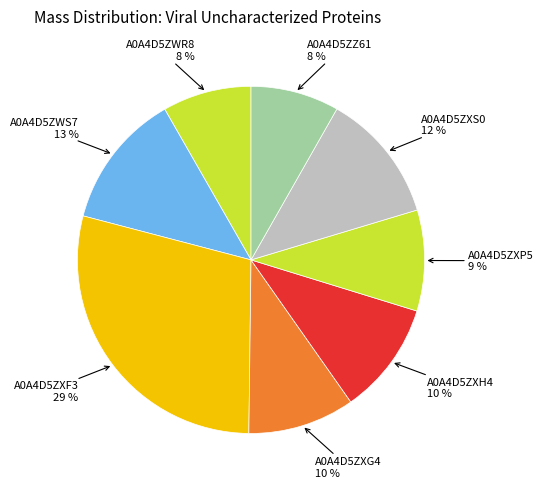

Do A0A4D5ZWR8 and A0A4D5ZXP5 together represent more than half of the pie?

No